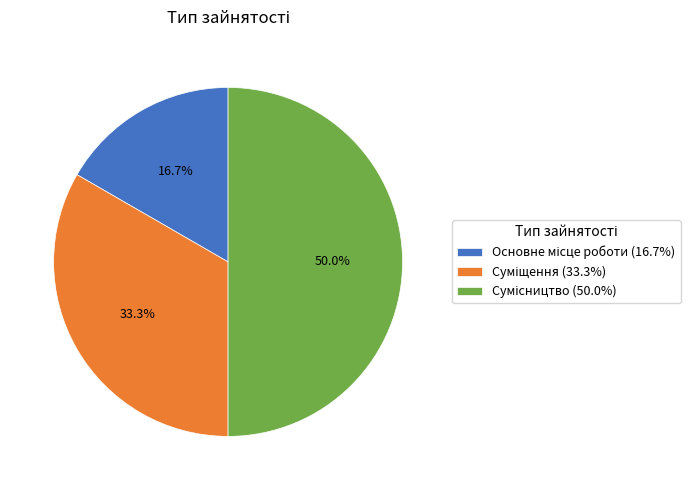

How many segments does this pie chart have?

3